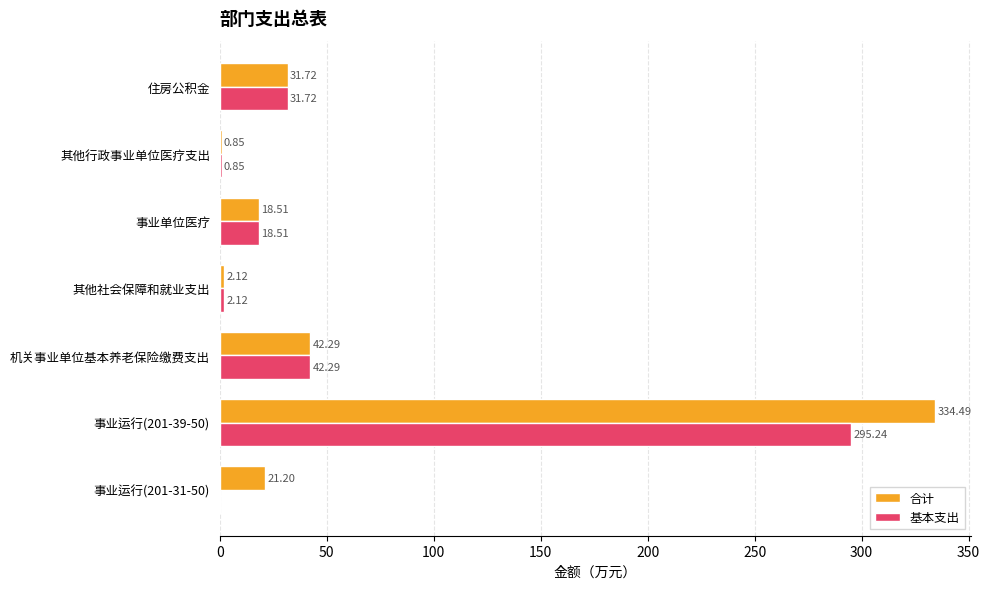

Which series has the largest total across all categories?

合计